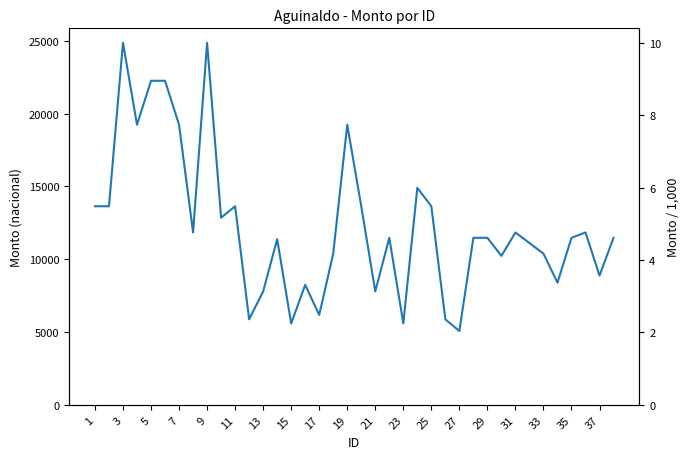

What is the value of the 37th point from the left?

8877.0